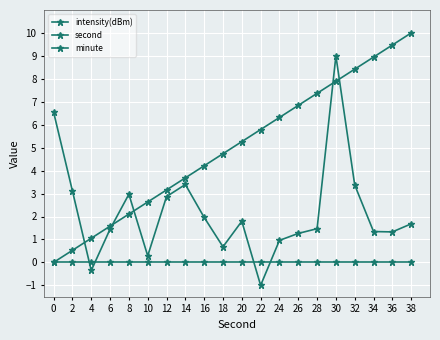

How many values in second are above zero?

19